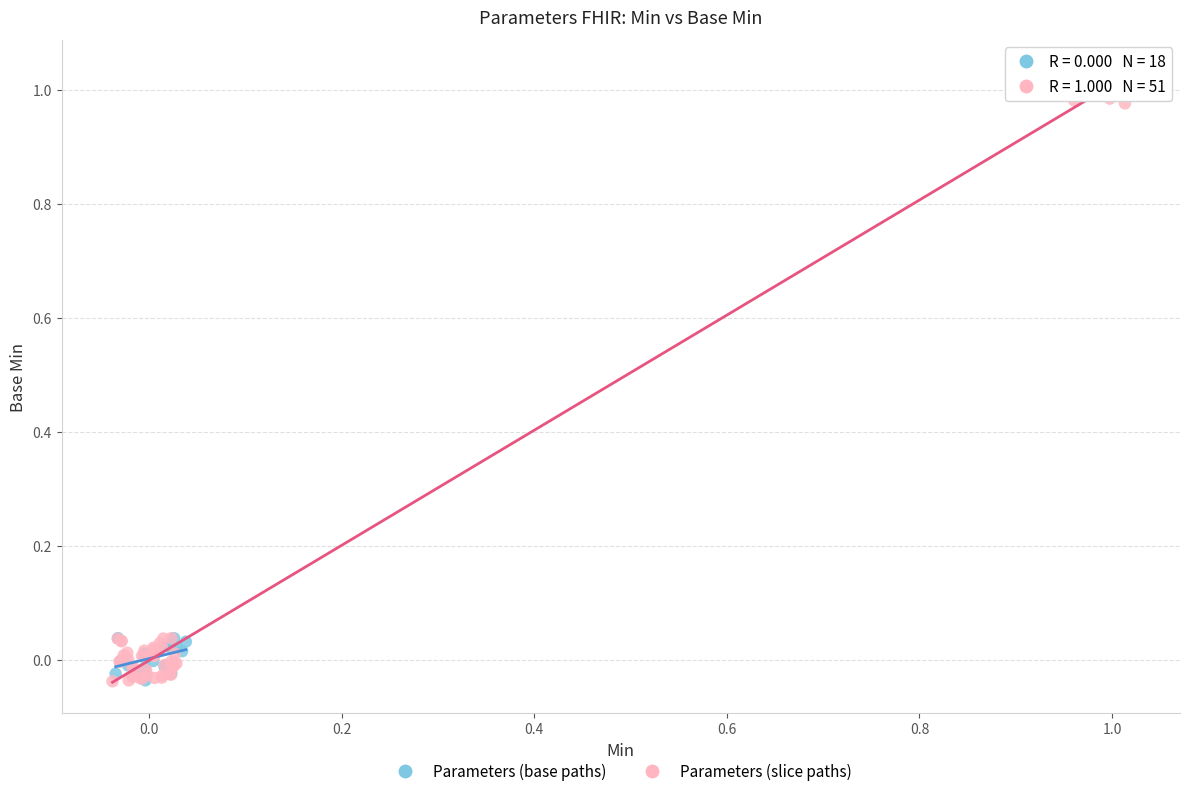

Which series has the largest Y range (max minus min)?

Parameters (slice paths)